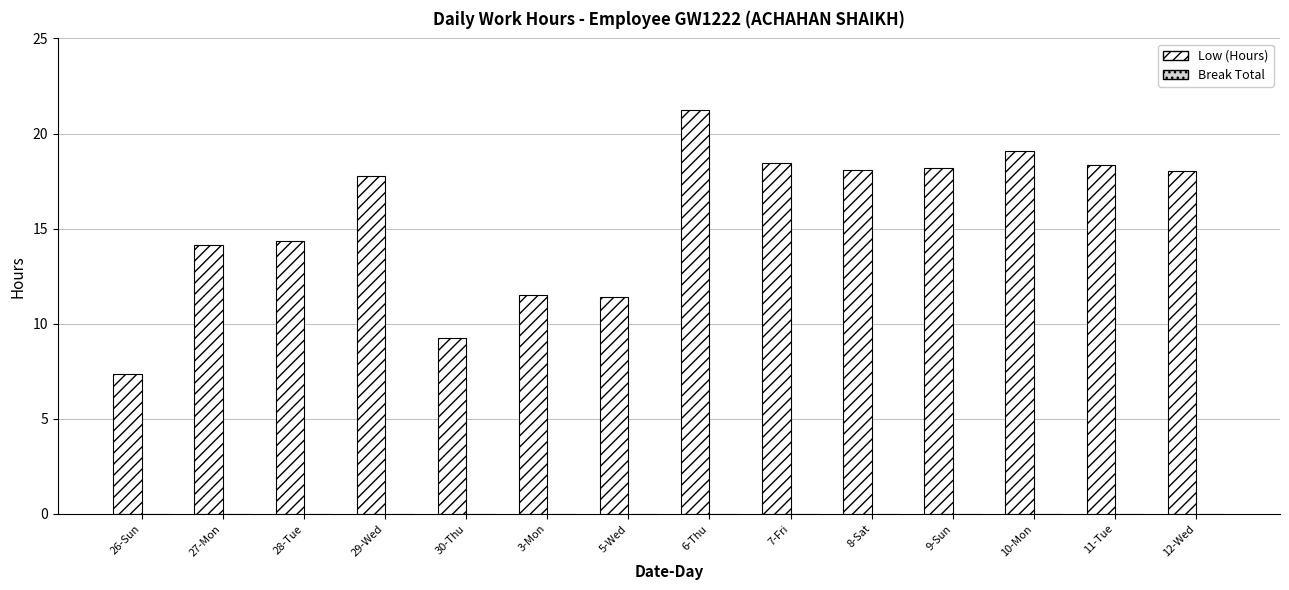

What is the label of the 11th bar from the left?

9-Sun